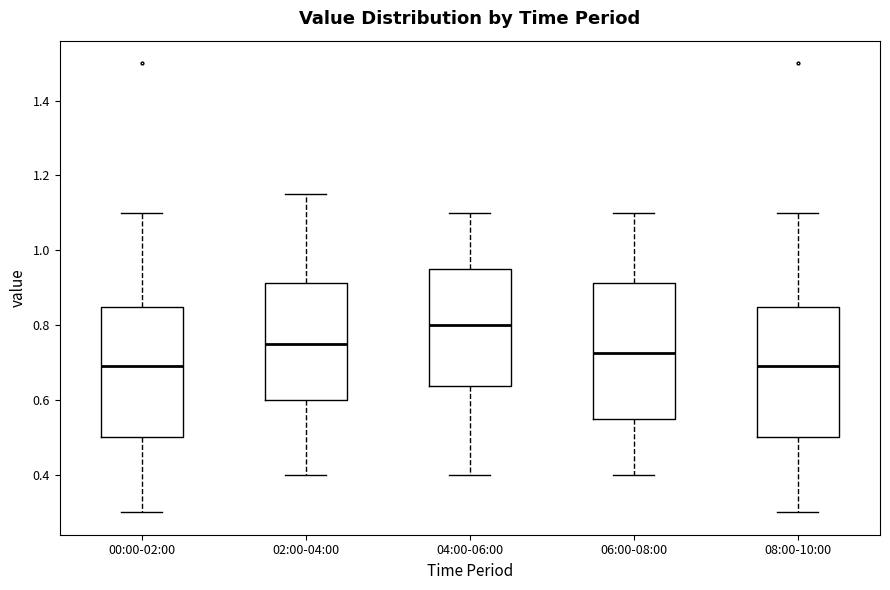

Which box has the highest median line?

04:00-06:00